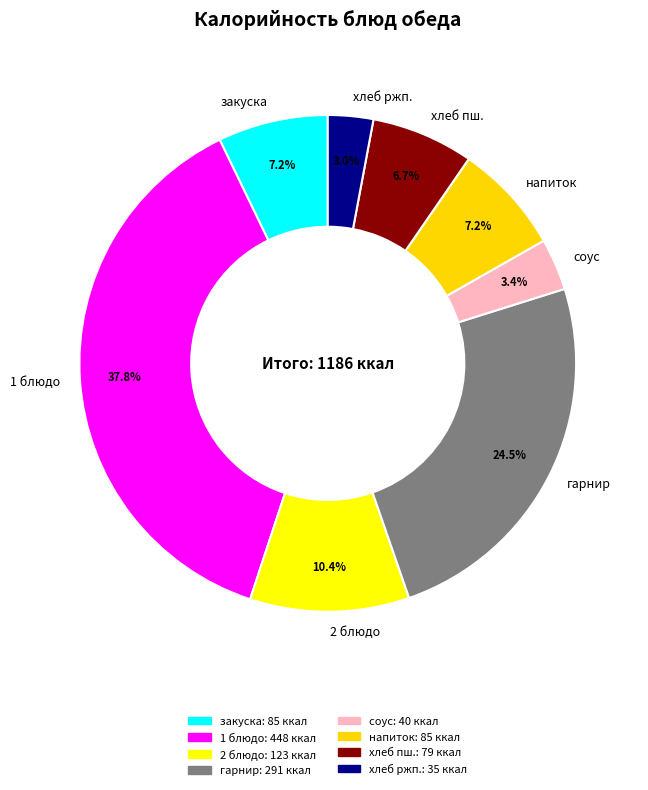

Is there a majority slice in this chart?

No